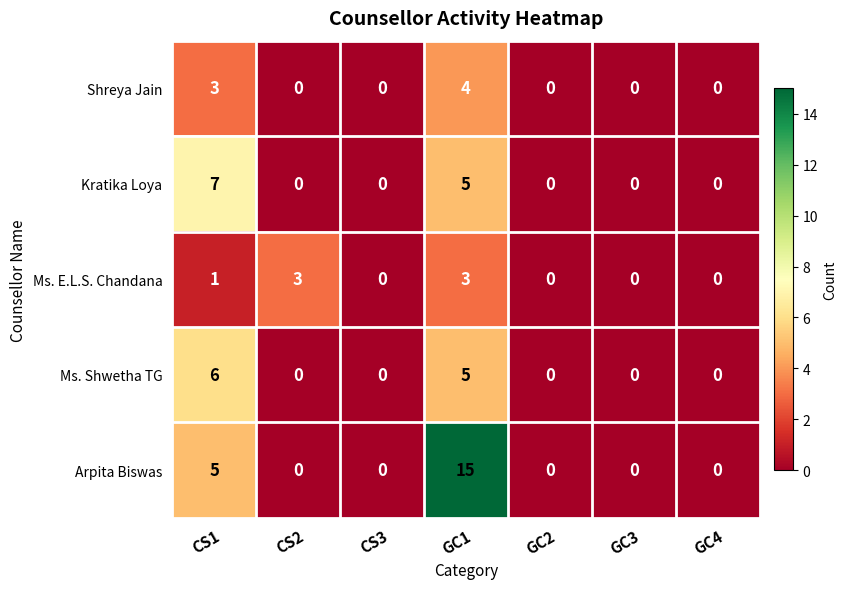

What is the difference between the second highest and minimum values in the Kratika Loya series?

5